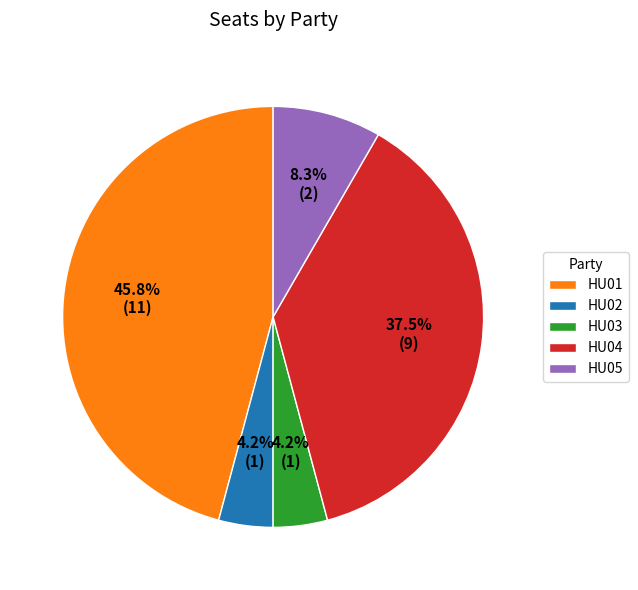

What is the largest slice in the pie chart?

HU01